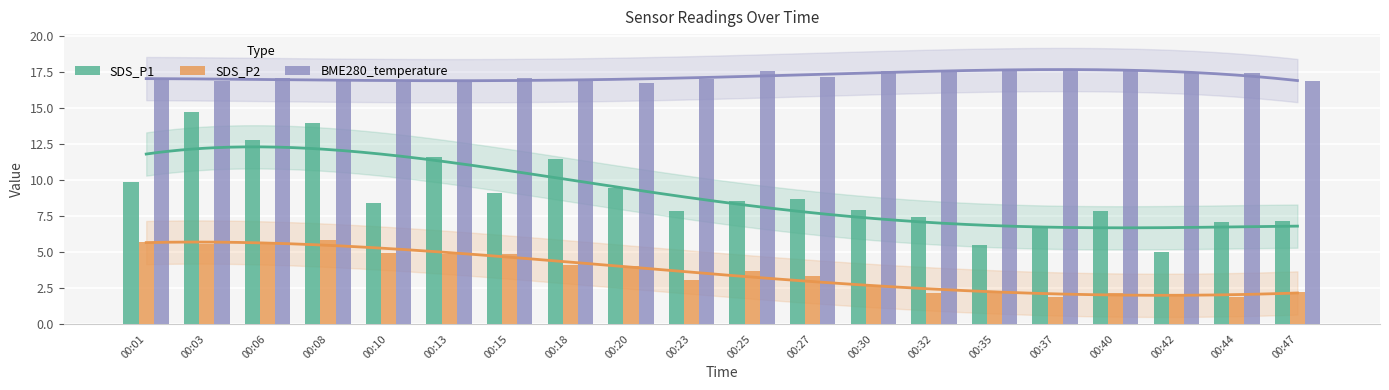

At 00:32, list the series in order from smallest to largest.

SDS_P2, SDS_P1, BME280_temperature